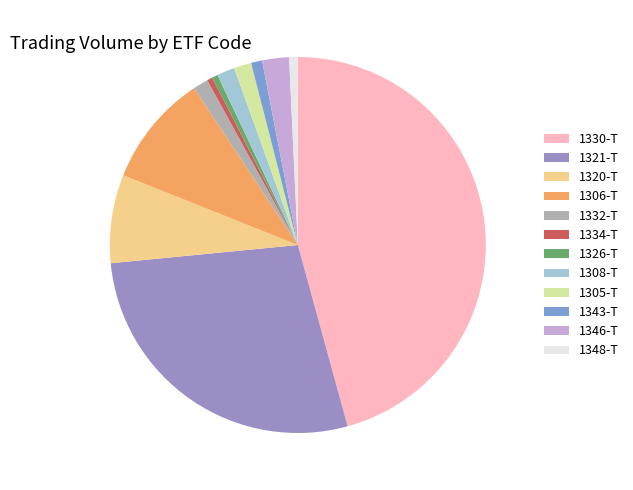

Is 1306-T the majority of the pie?

No